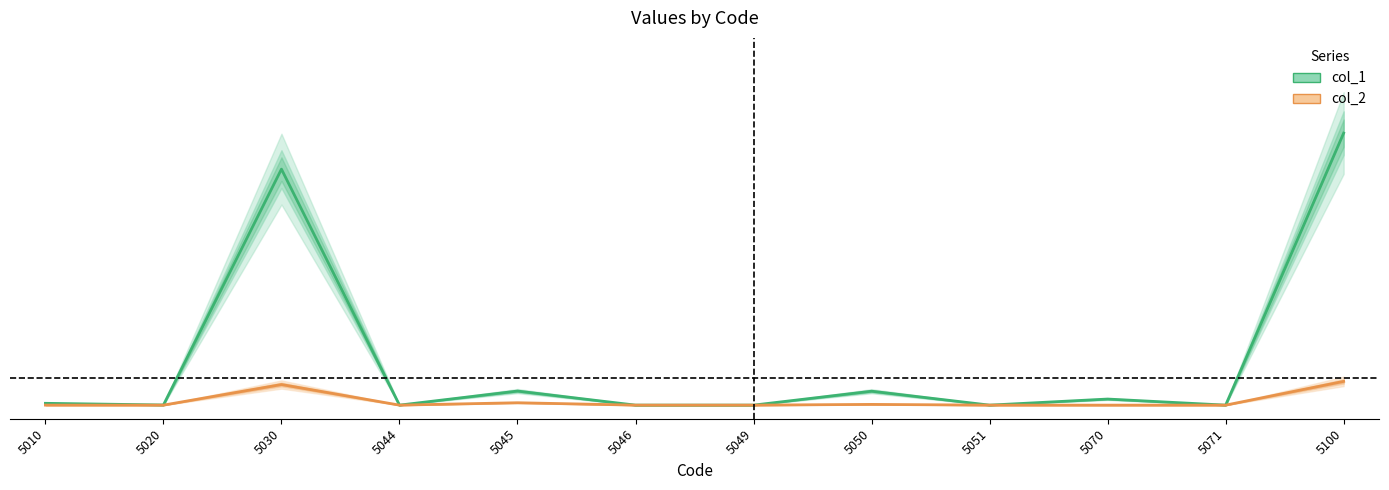

Reading left to right, transcribe all the data shown in this chart.

col_1: 0.0	0.0	0.9	0.0	0.1	0.0	0.0	0.1	0.0	0.0	0.0	1.0
col_2: 0.0	0.0	0.1	0.0	0.0	0.0	0.0	0.0	0.0	0.0	0.0	0.1